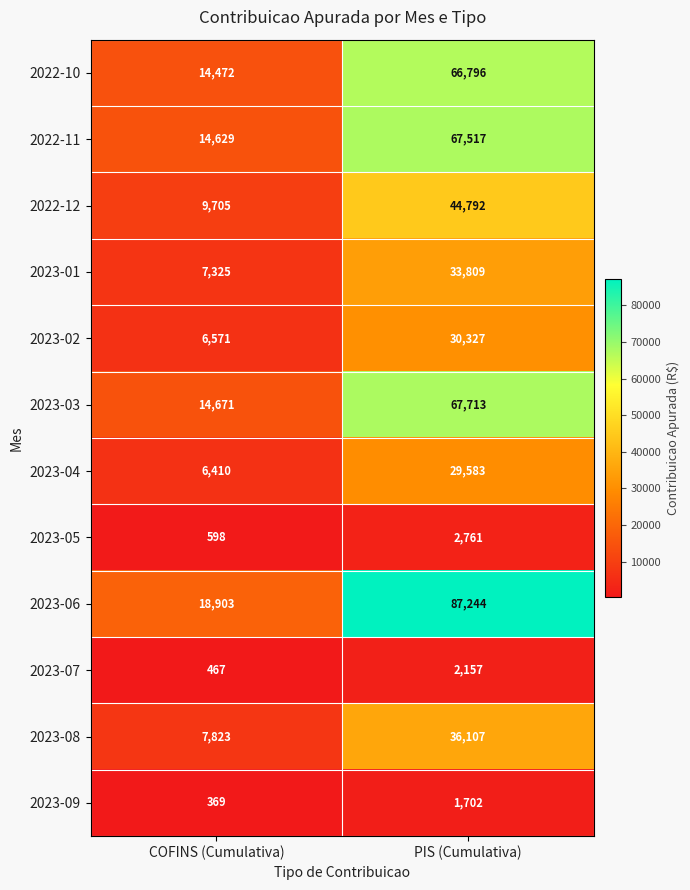

Is it true that 2023-08 equals 7823 at COFINS (Cumulativa)?

True